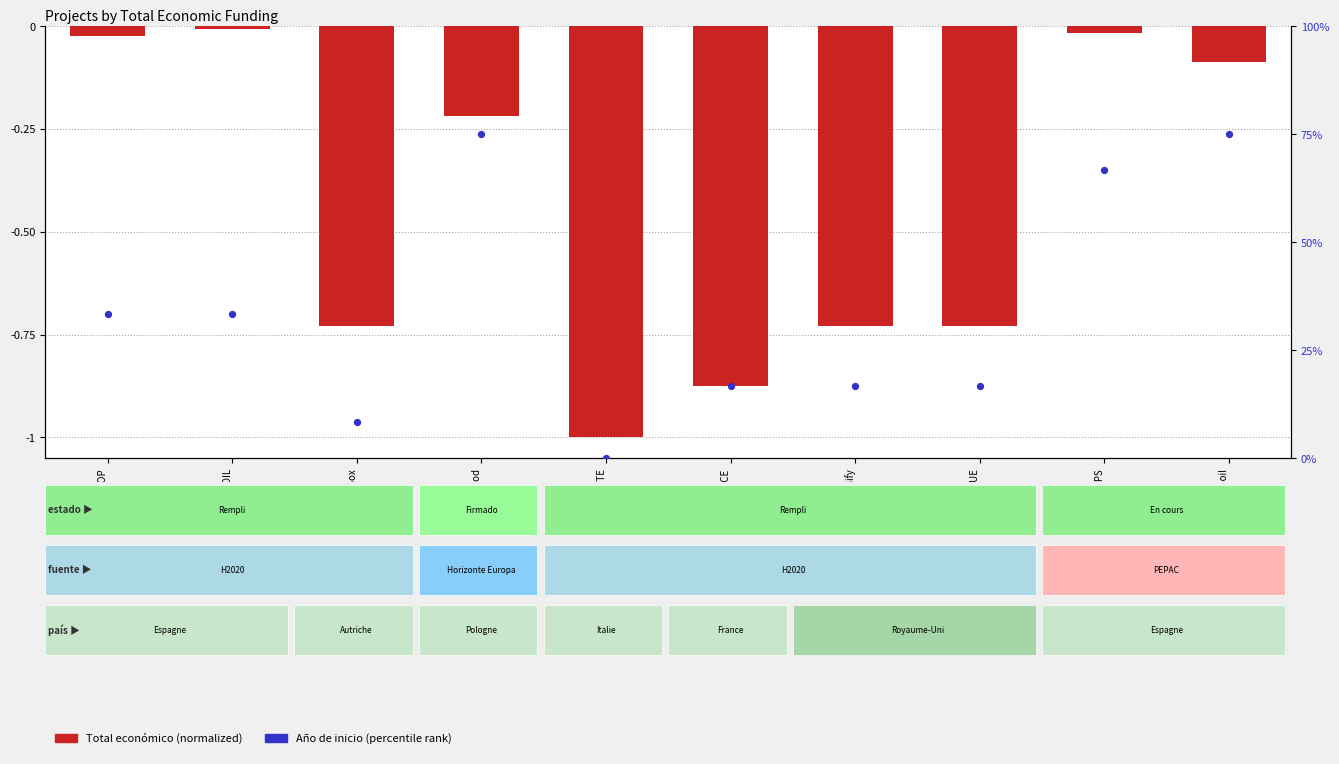

Between MyToolBox and BIOMAP2SOIL, which is larger?

BIOMAP2SOIL